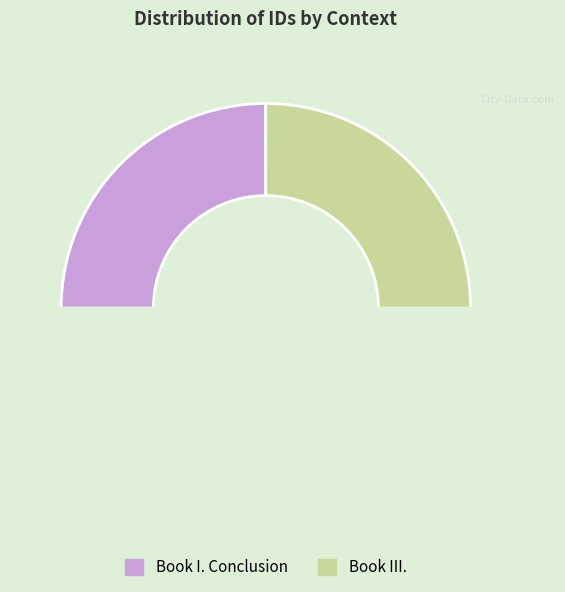

How many segments does this pie chart have?

3